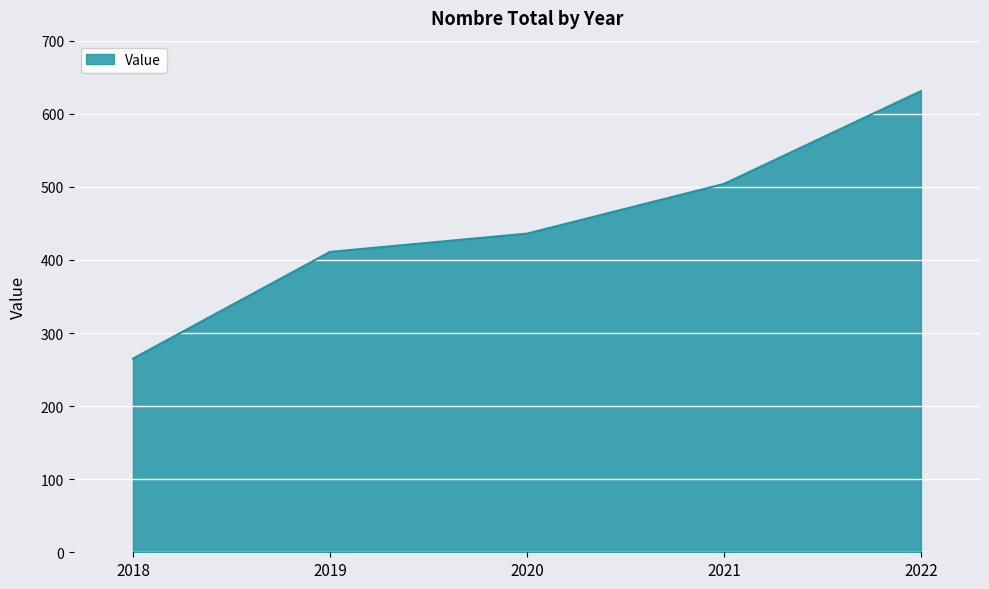

Which category has the highest value across all series?

2022